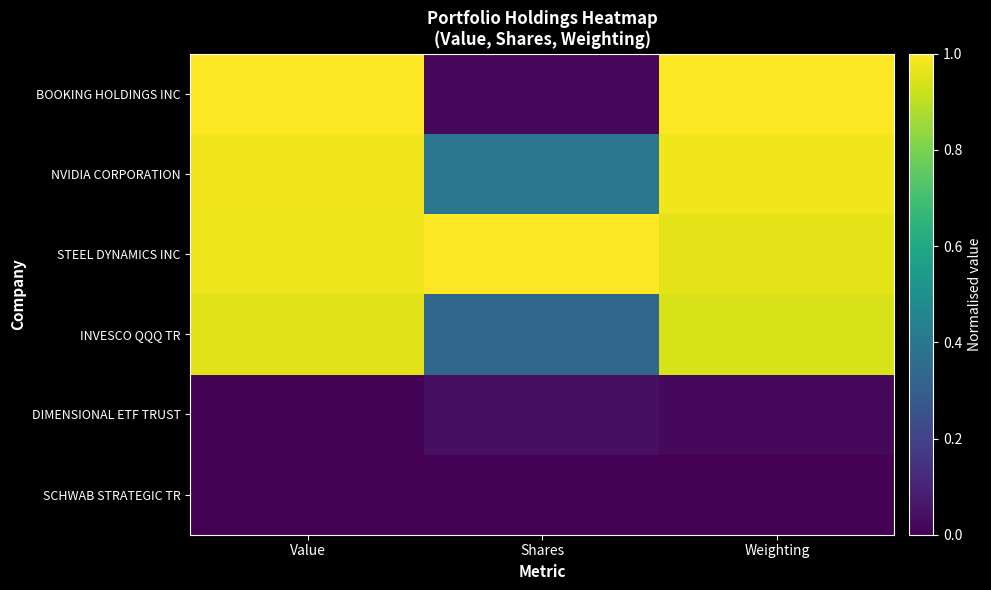

Reading left to right, what are all the values shown in this chart?

BOOKING HOLDINGS INC: Value=1.0	Shares=0.0	Weighting=1.0
NVIDIA CORPORATION: Value=1.0	Shares=0.4	Weighting=1.0
STEEL DYNAMICS INC: Value=1.0	Shares=1.0	Weighting=1.0
INVESCO QQQ TR: Value=1.0	Shares=0.3	Weighting=0.9
DIMENSIONAL ETF TRUST: Value=0.0	Shares=0.0	Weighting=0.0
SCHWAB STRATEGIC TR: Value=0.0	Shares=0.0	Weighting=0.0